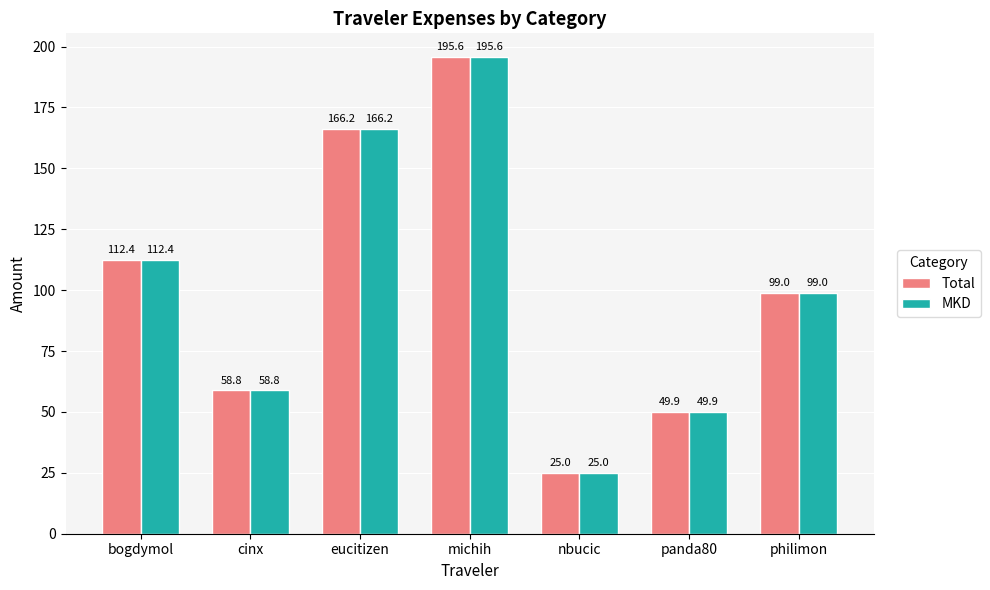

What is the maximum value shown in the chart?

195.6